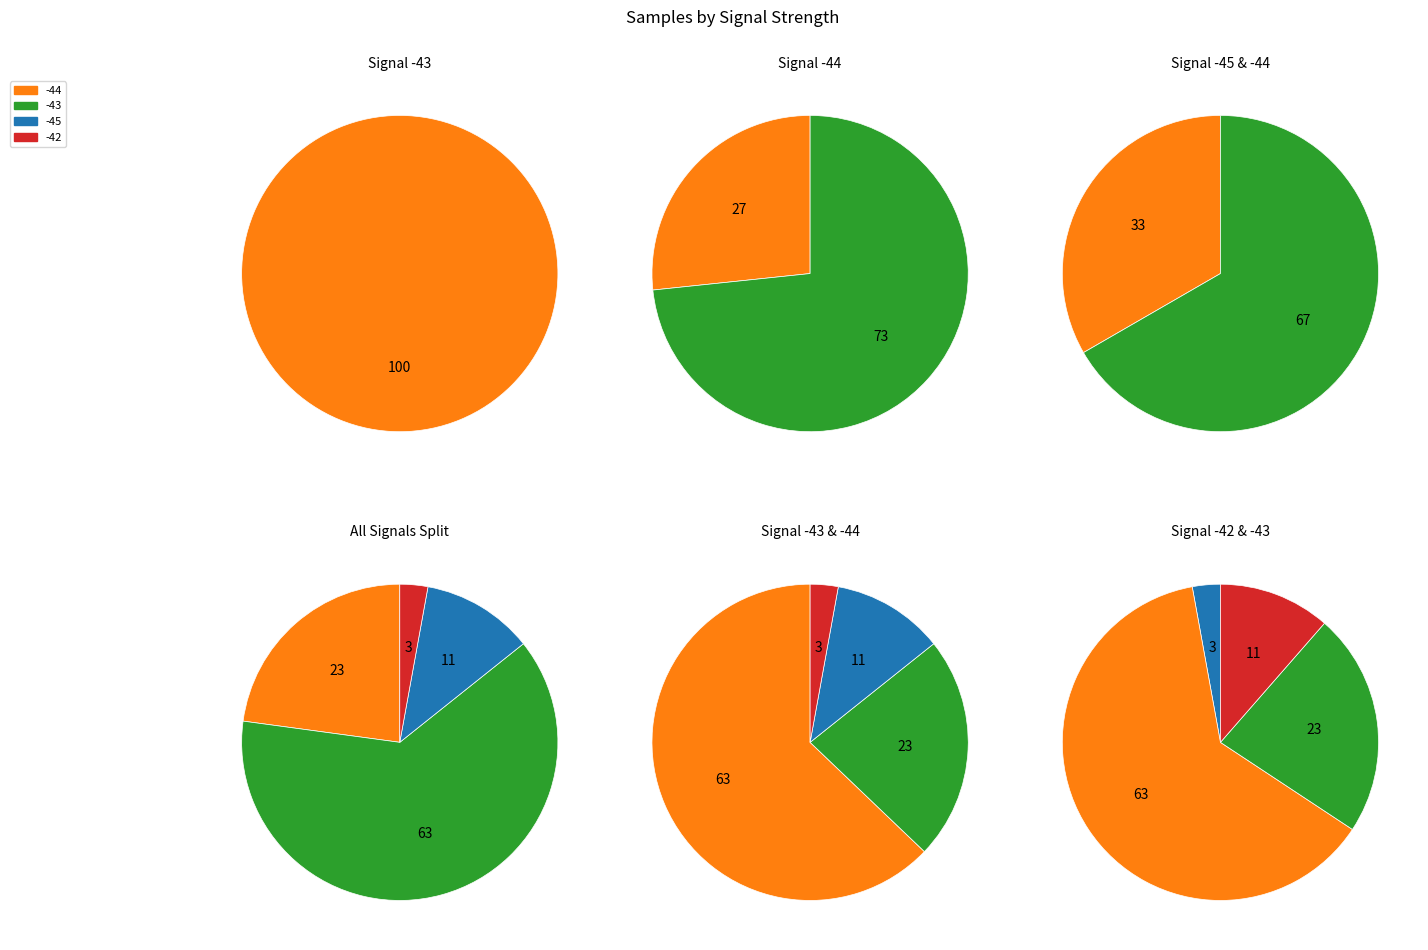

Rank the categories by value from highest to lowest.

Signal -43, Signal -44, Signal -45, Signal -42